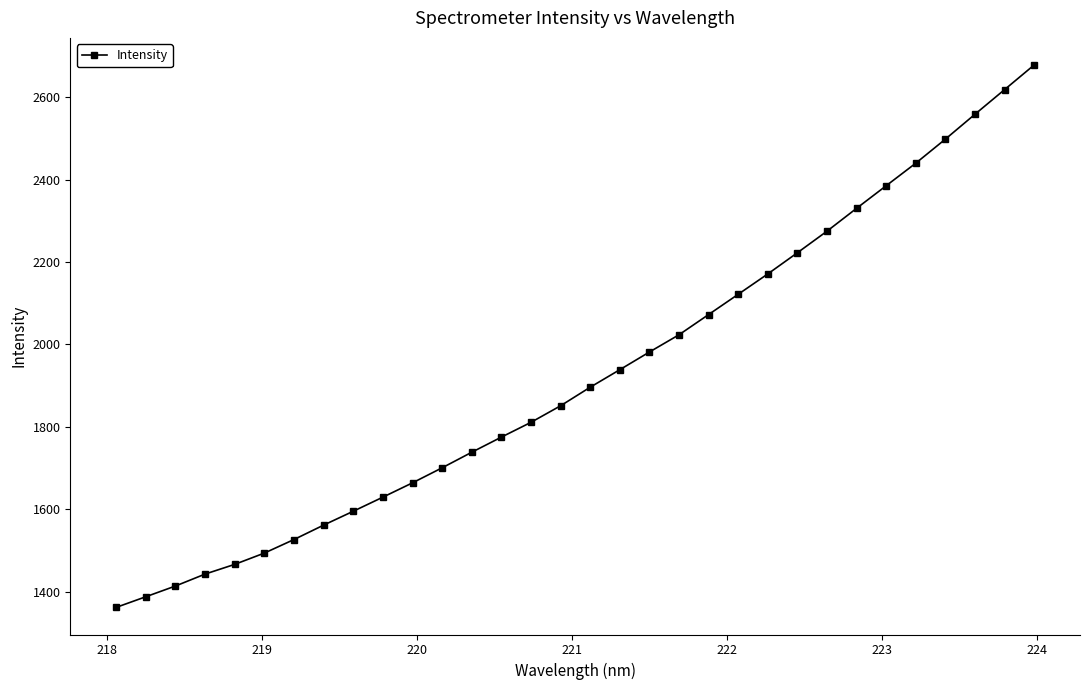

What is the sum of all values?

61634.2